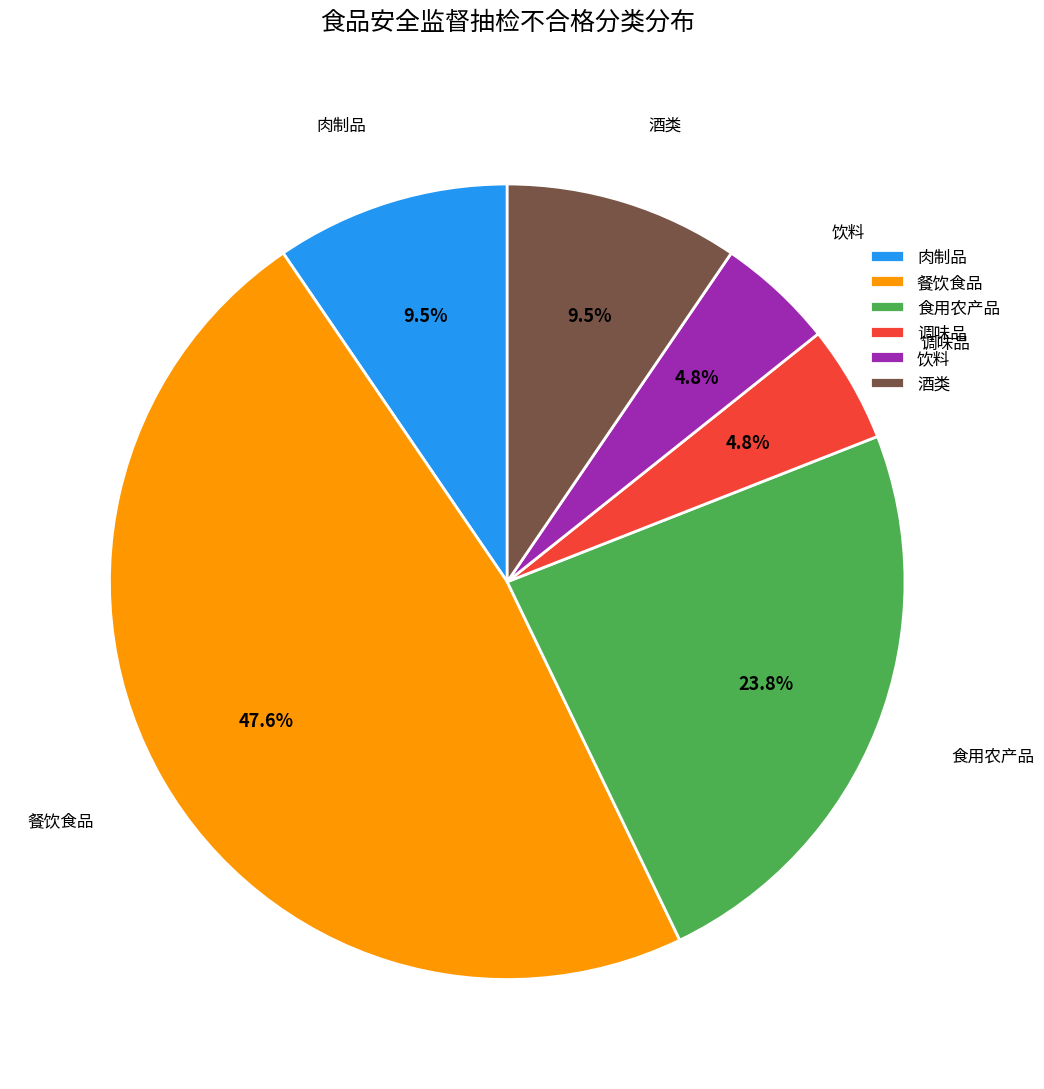

The 食用农产品 slice represents 15% of the pie. True or false?

False